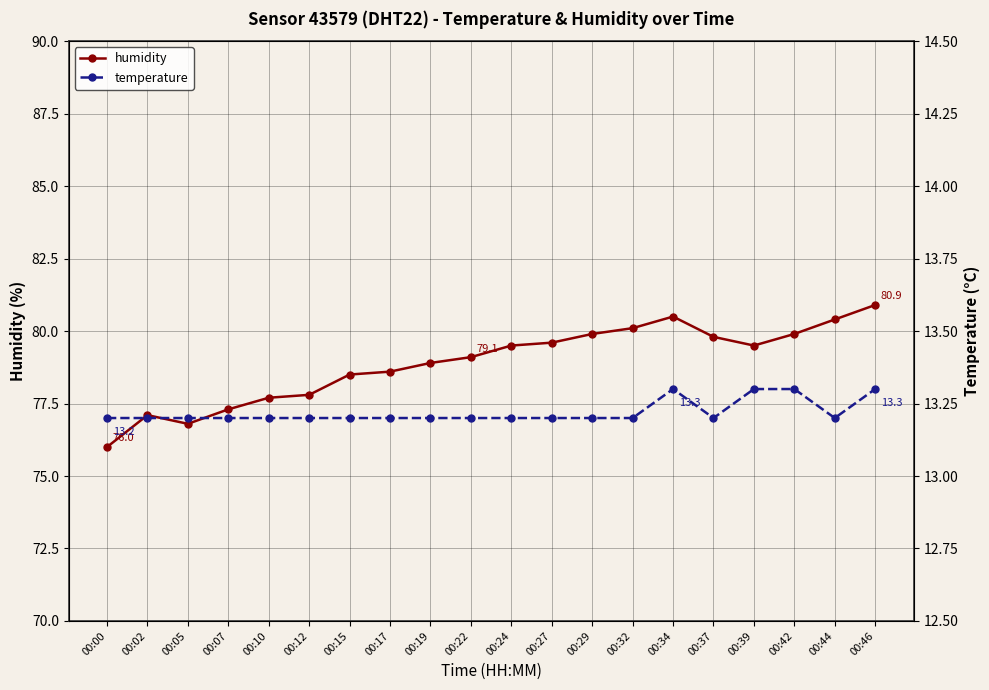

The value of humidity at 00:17 is 27.5. True or false?

False